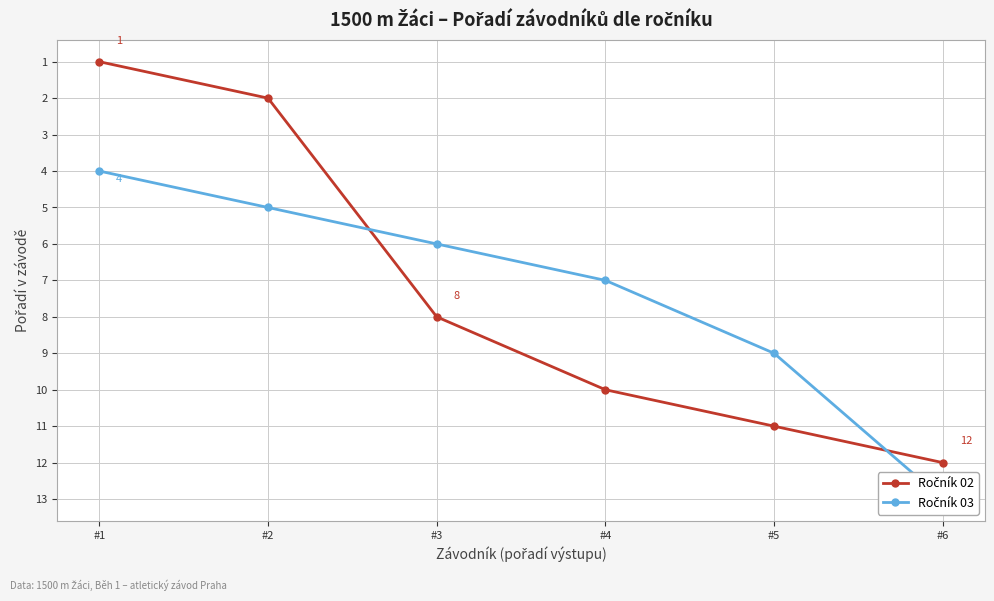

What is the value of the Ročník 02 point at the 5th from the left?

11